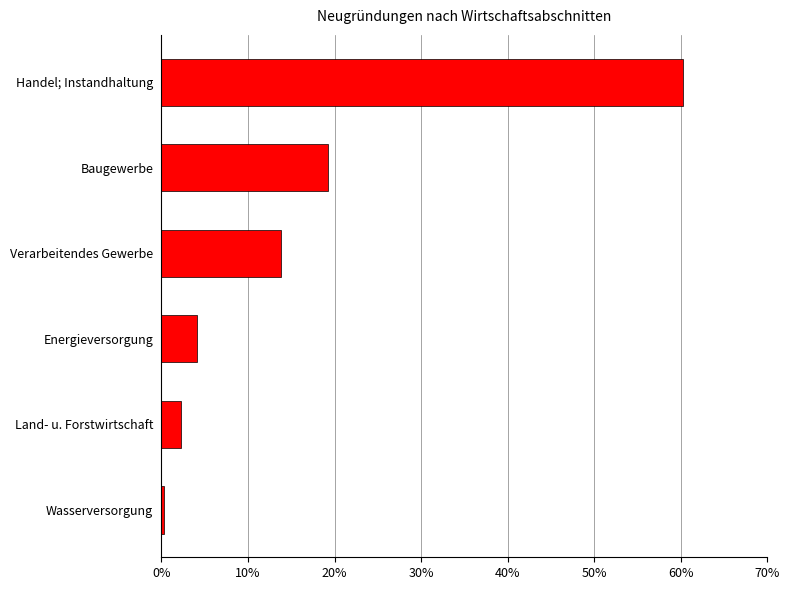

List the labels in order of value, largest first.

Handel; Instandhaltung, Baugewerbe, Verarbeitendes Gewerbe, Energieversorgung, Land- u. Forstwirtschaft, Wasserversorgung